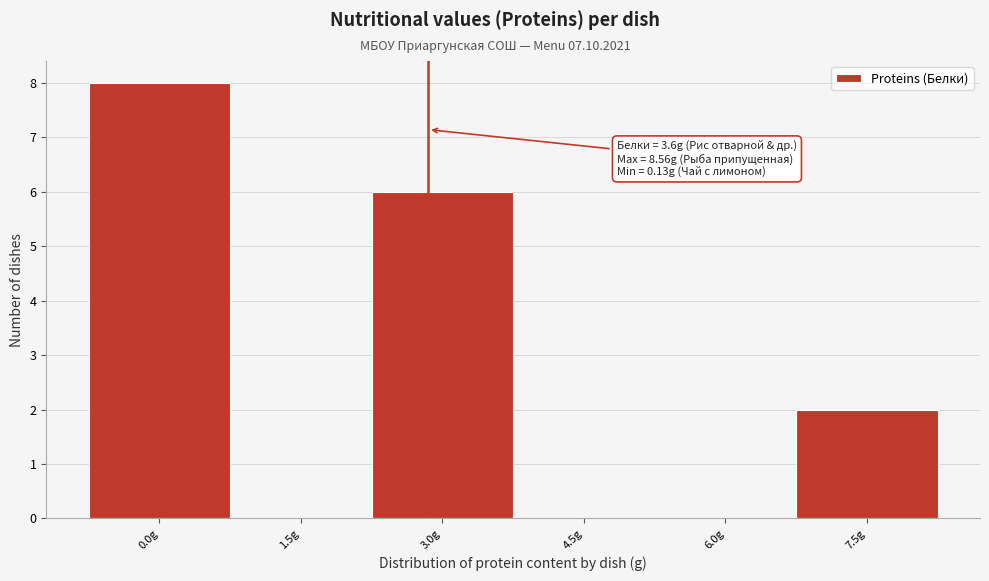

Reading left to right, list all the values displayed in this chart.

0.0g=8	1.5g=0	3.0g=6	4.5g=0	6.0g=0	7.5g=2